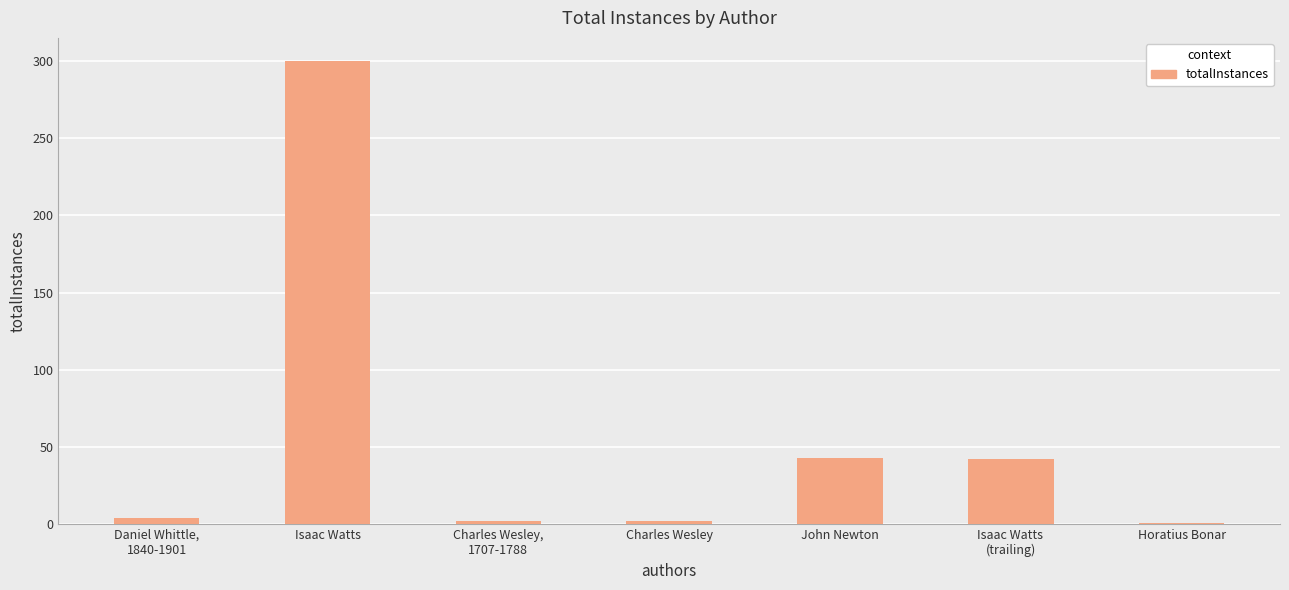

What is the change in value from Isaac Watts to John Newton?

-257